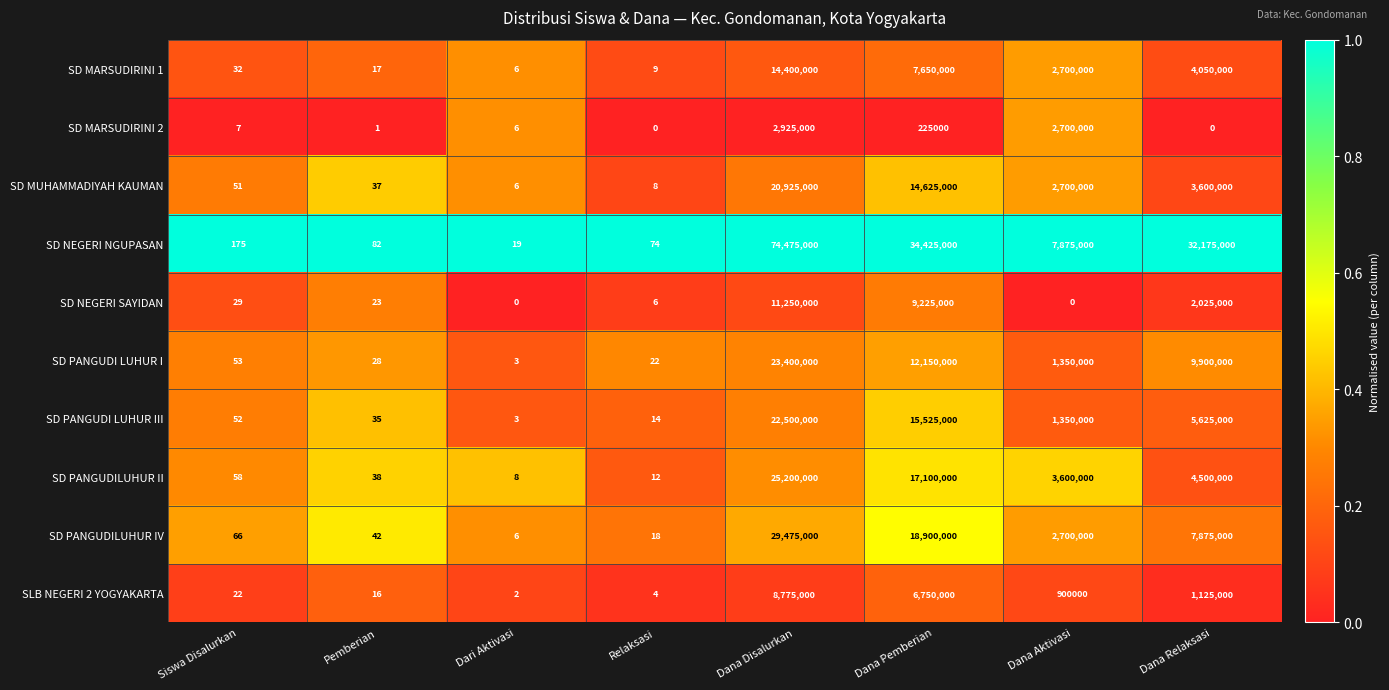

What is the difference between the second highest and second lowest values in the SD PANGUDILUHUR IV series?

18899982